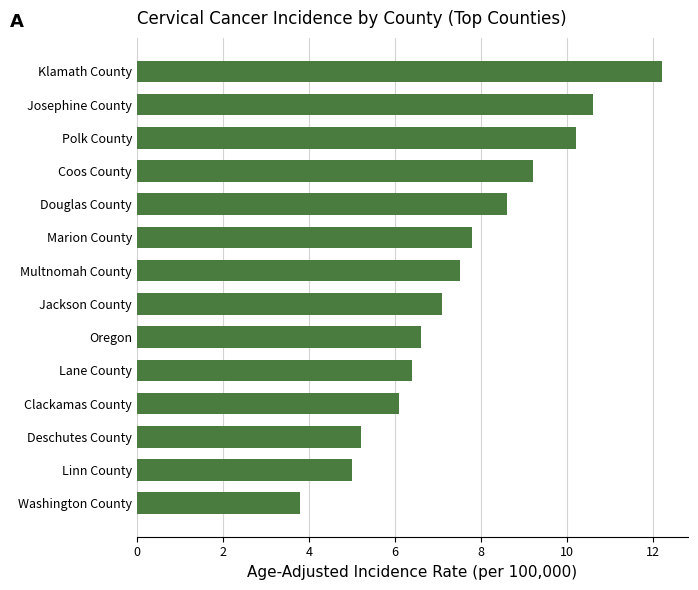

At which label is the value closest to 8?

Marion County